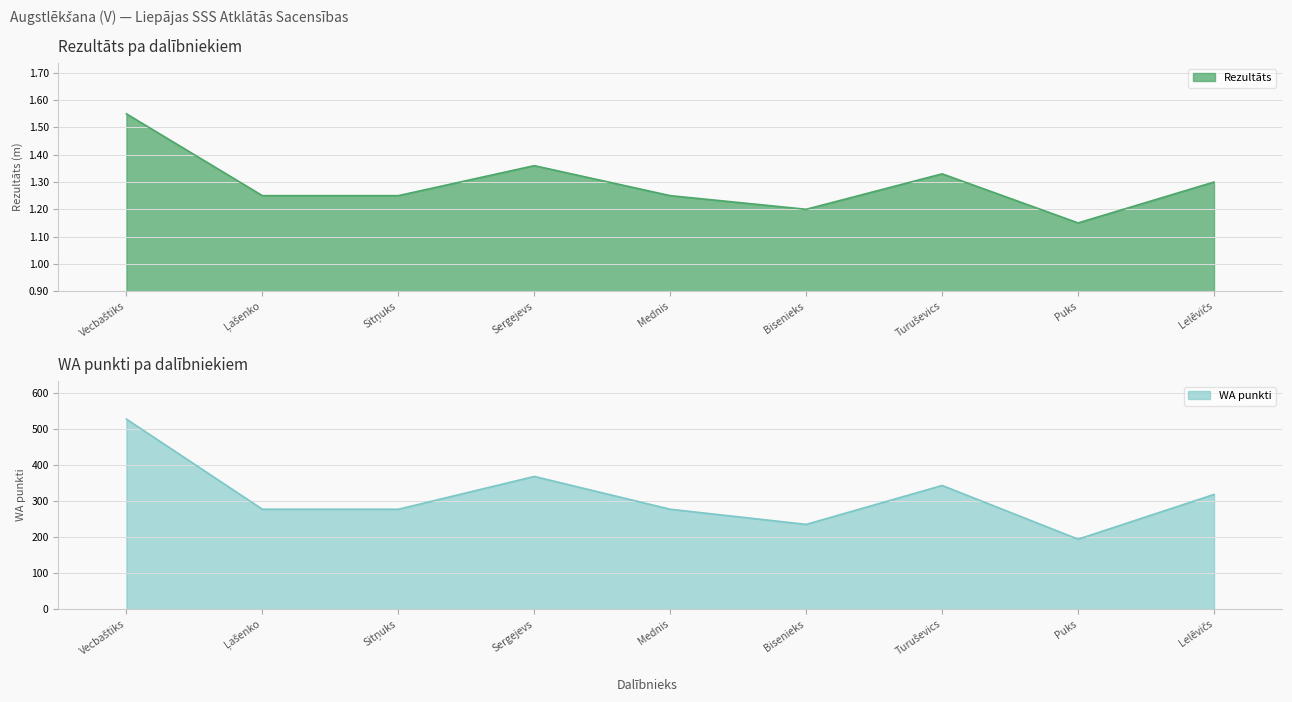

The value of Rezultāts at Bisenieks is 1.2. True or false?

True